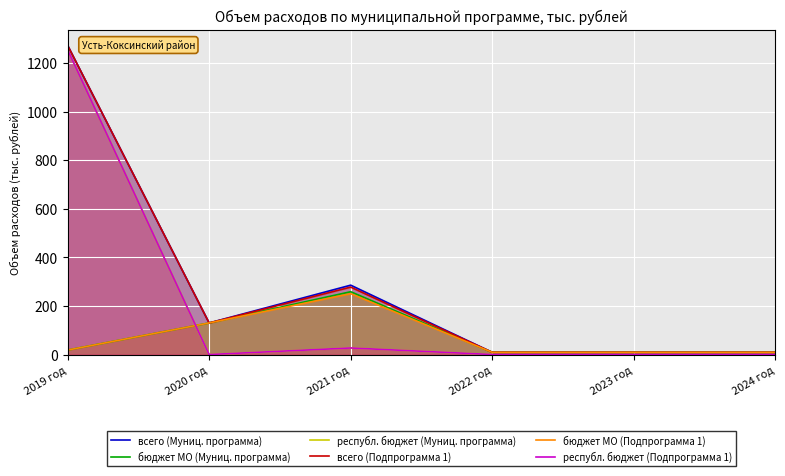

What is the sum of the всего (Муниц. программа) values at 2020 год and 2022 год?

139.0